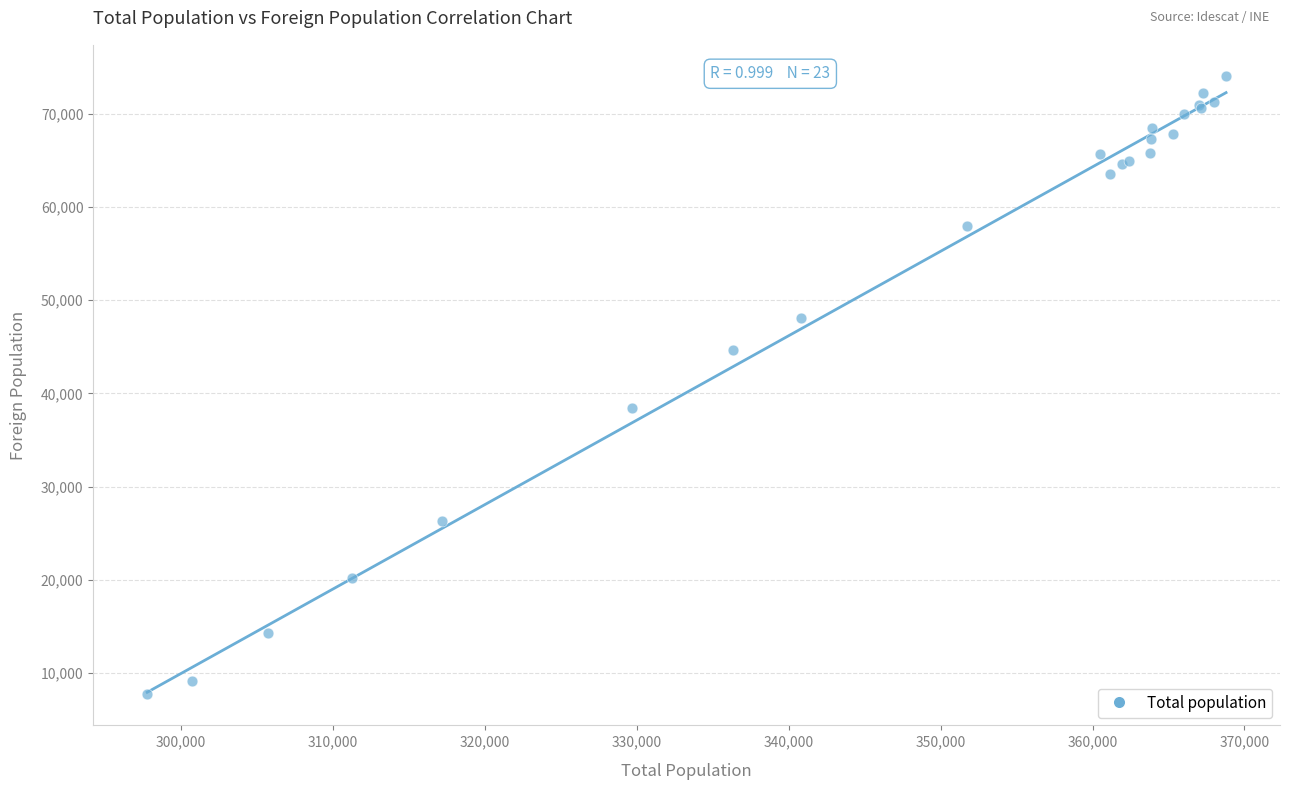

What Y value in the scatter plot is closest to 40889?

38409